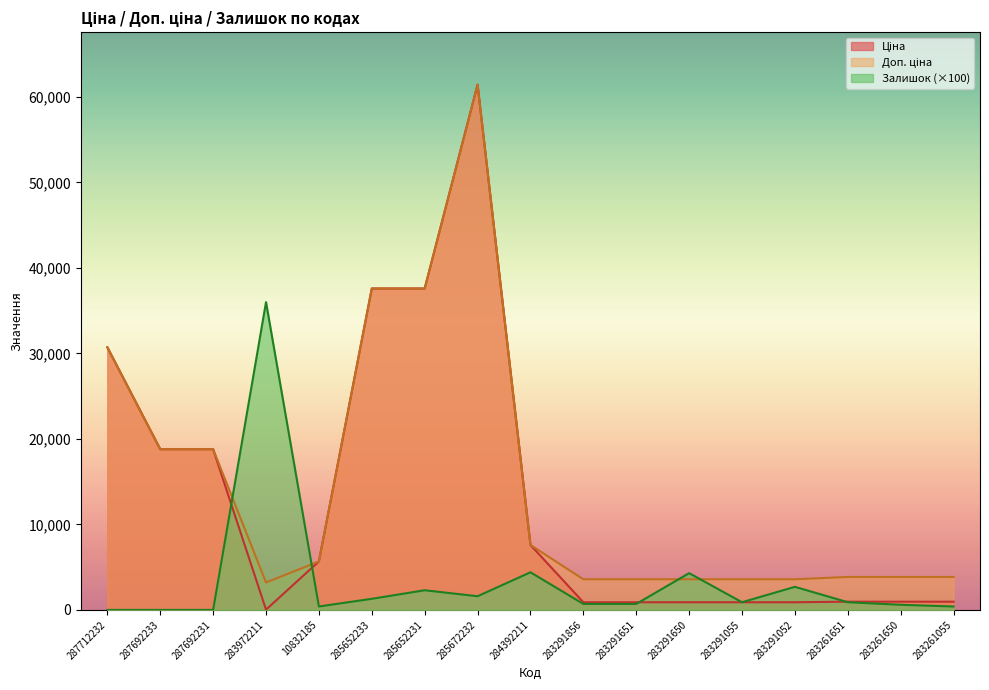

At which label does Доп. ціна first exceed 3854?

287712232